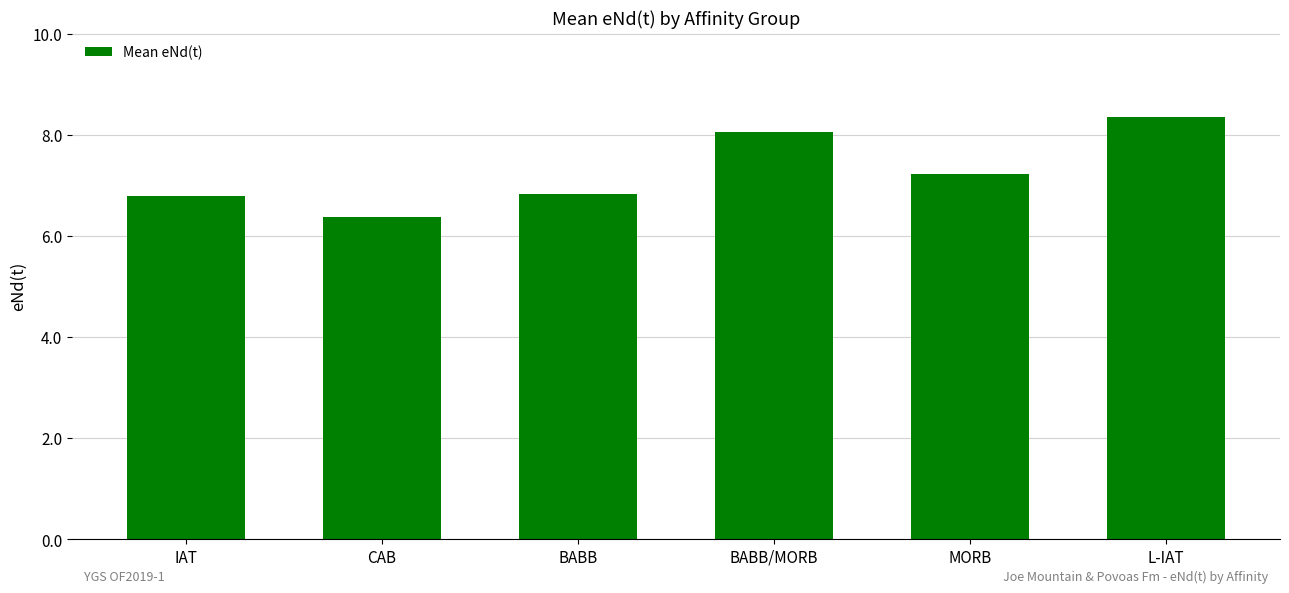

At which category does the chart reach its peak across all series?

L-IAT